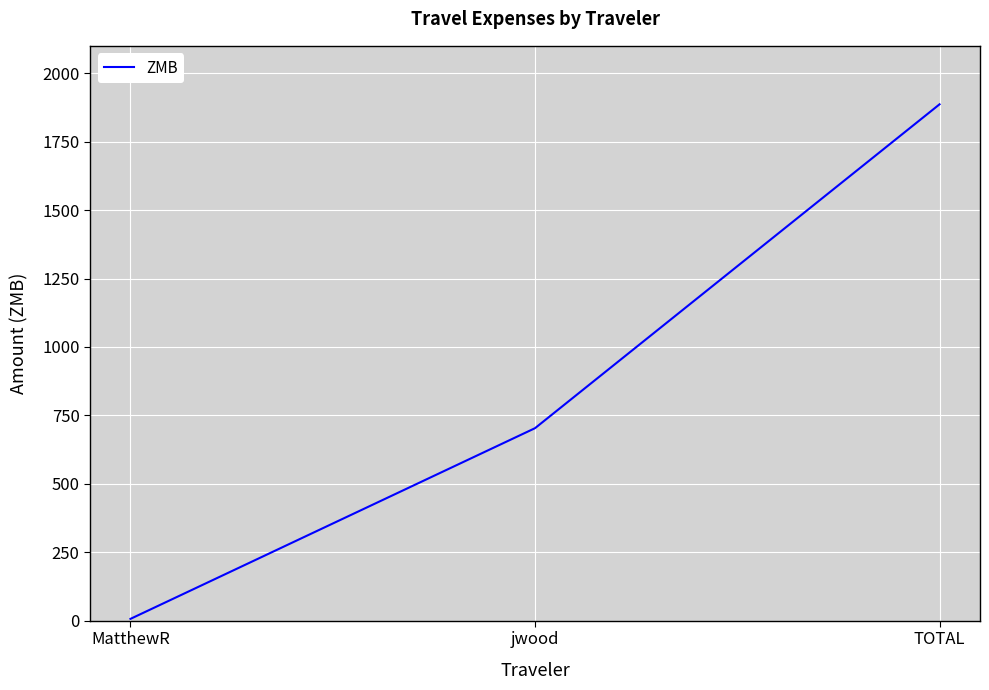

Which category has the highest value across all series?

TOTAL